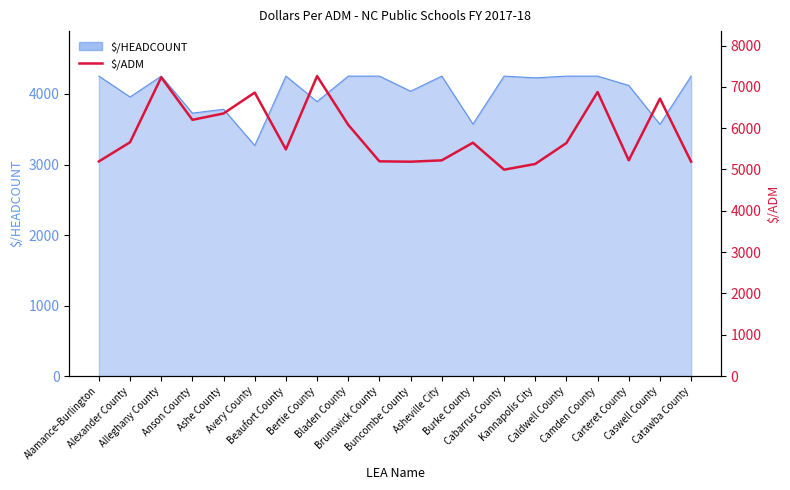

At which label does the data first exceed 5647?

Alexander County